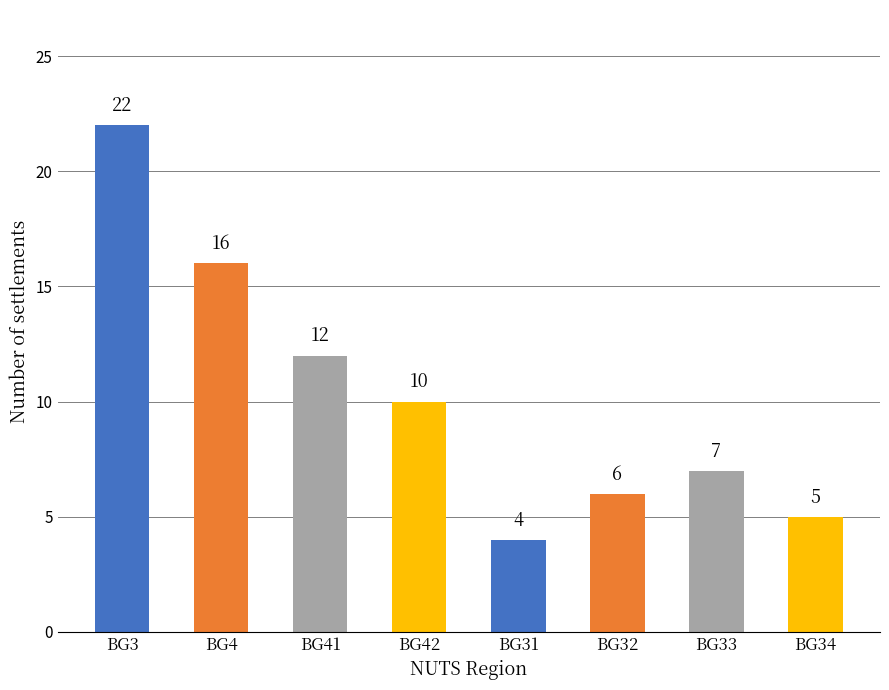

True or false: the data shows 4 at BG31.

True